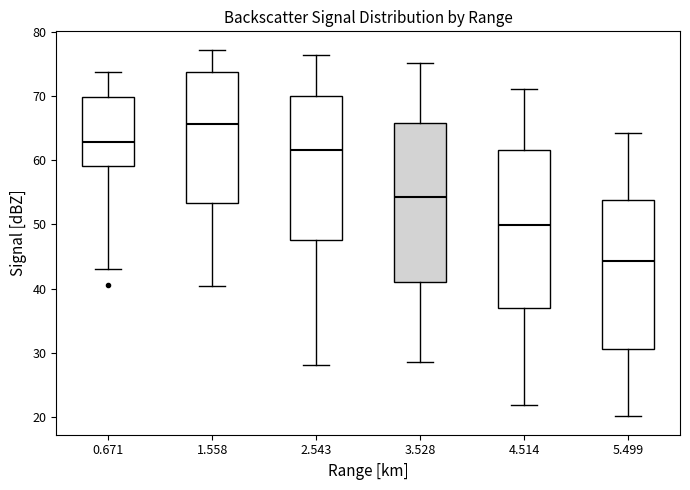

Which box's median line is the highest?

1.558